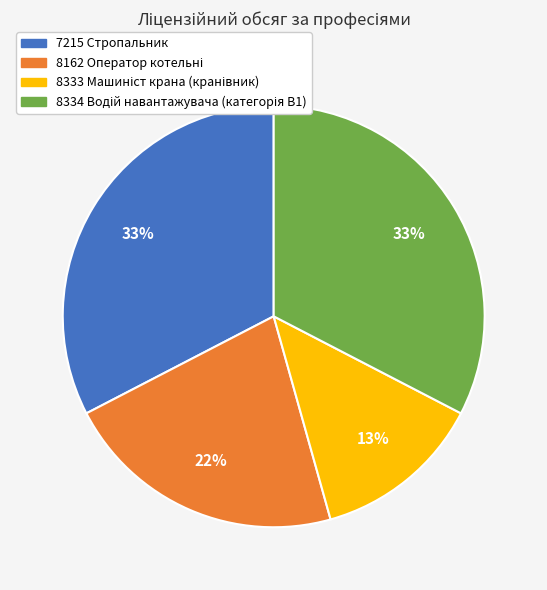

Is there any slice that represents more than half of the pie?

No